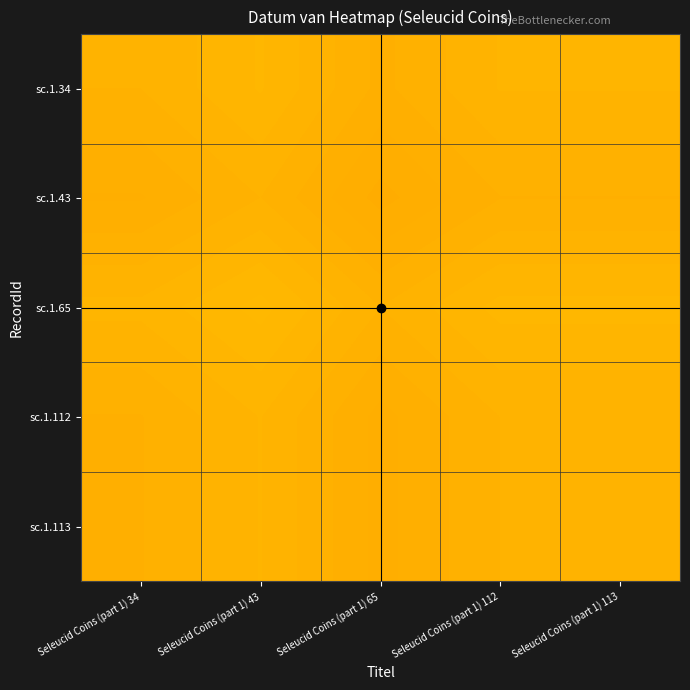

Reading right to left, transcribe all the data shown in this chart.

sc.1.34: Seleucid Coins (part 1) 113=0.5	Seleucid Coins (part 1) 112=0.5	Seleucid Coins (part 1) 65=0.5	Seleucid Coins (part 1) 43=0.5	Seleucid Coins (part 1) 34=0.5
sc.1.43: Seleucid Coins (part 1) 113=0.5	Seleucid Coins (part 1) 112=0.5	Seleucid Coins (part 1) 65=0.5	Seleucid Coins (part 1) 43=0.5	Seleucid Coins (part 1) 34=0.5
sc.1.65: Seleucid Coins (part 1) 113=0.5	Seleucid Coins (part 1) 112=0.5	Seleucid Coins (part 1) 65=0.5	Seleucid Coins (part 1) 43=0.5	Seleucid Coins (part 1) 34=0.5
sc.1.112: Seleucid Coins (part 1) 113=0.5	Seleucid Coins (part 1) 112=0.5	Seleucid Coins (part 1) 65=0.5	Seleucid Coins (part 1) 43=0.5	Seleucid Coins (part 1) 34=0.5
sc.1.113: Seleucid Coins (part 1) 113=0.5	Seleucid Coins (part 1) 112=0.5	Seleucid Coins (part 1) 65=0.5	Seleucid Coins (part 1) 43=0.5	Seleucid Coins (part 1) 34=0.5